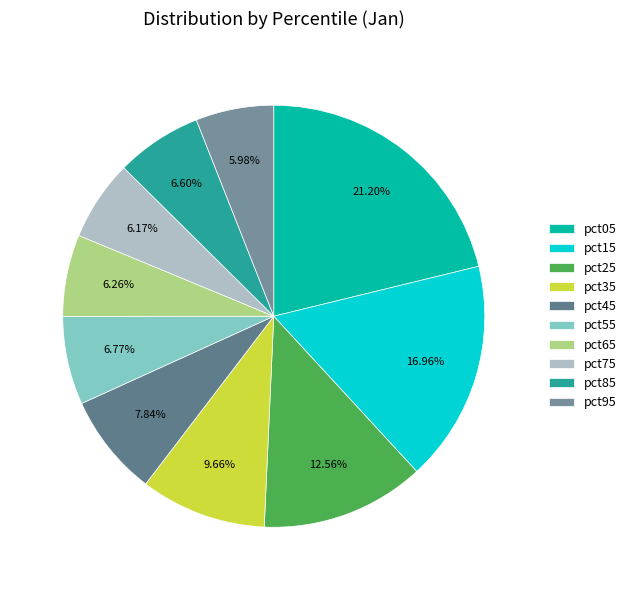

What is the ratio of the value at pct85 to the value at pct05?

0.3